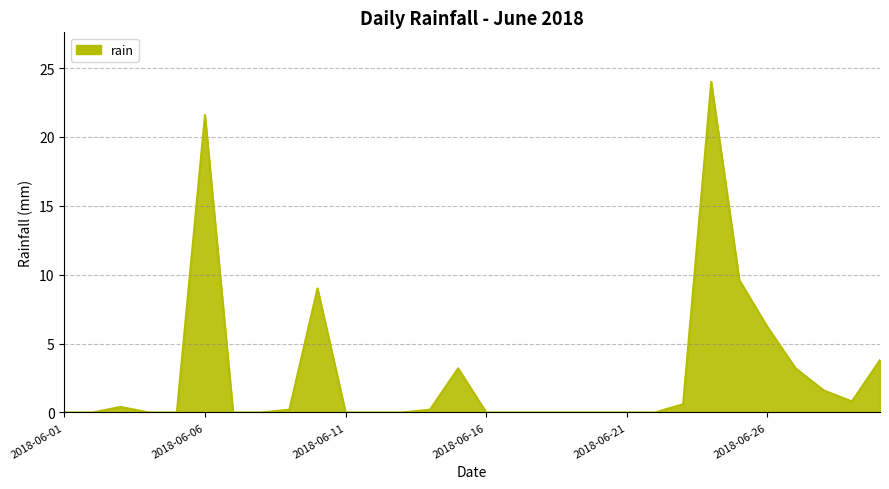

How many categories are shown in the chart?

30